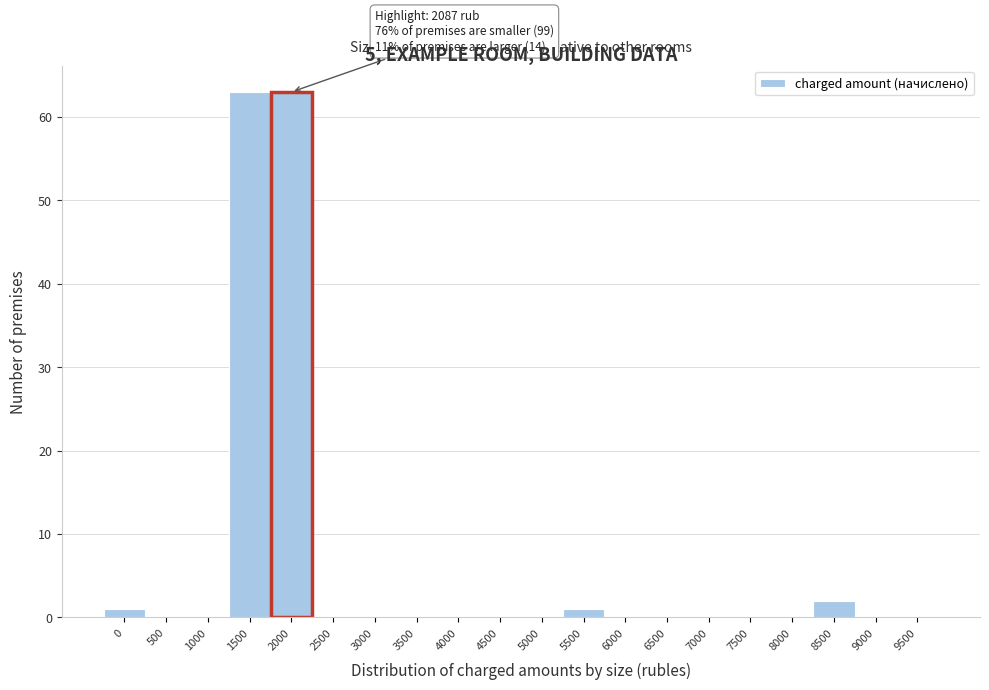

Reading left to right, transcribe all the data shown in this chart.

0=1	500=0	1000=0	1500=63	2000=63	2500=0	3000=0	3500=0	4000=0	4500=0	5000=0	5500=1	6000=0	6500=0	7000=0	7500=0	8000=0	8500=2	9000=0	9500=0